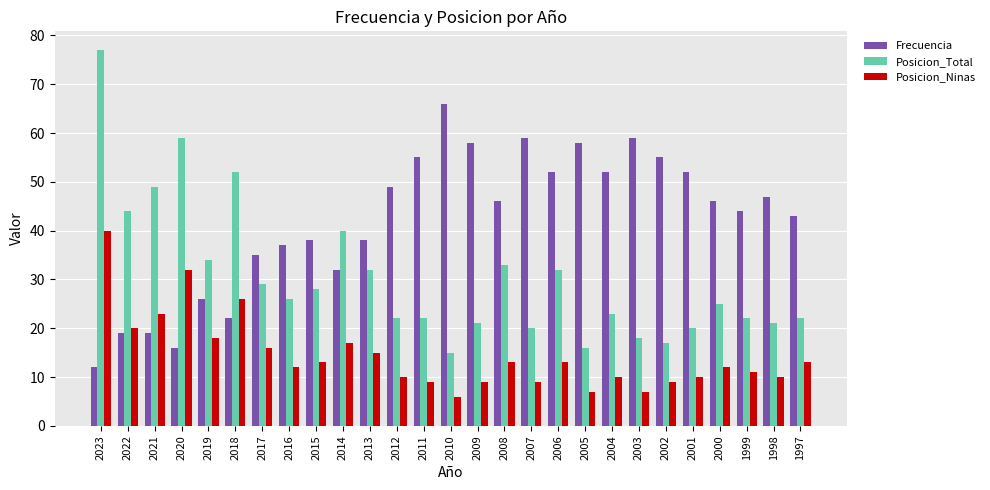

What is the spread (max minus min) of values at 2016?

25